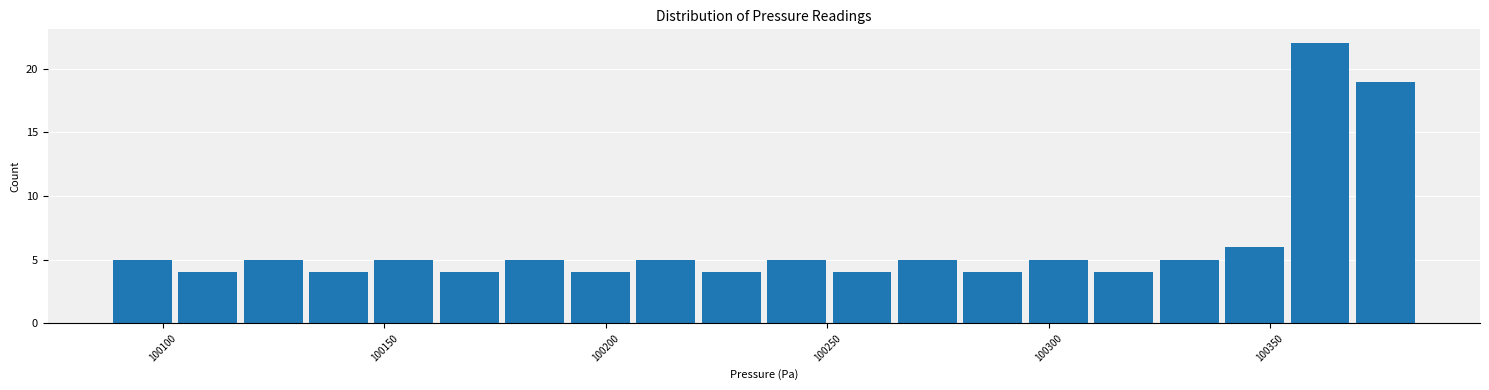

Read against the x-axis, roughly where is the centre of the tallest bar?

100360